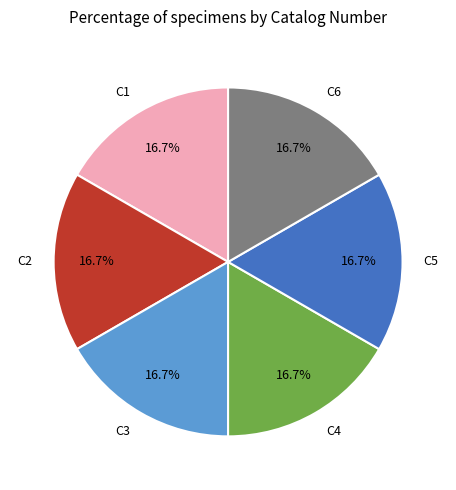

Approximately how many times larger is the value at C3 compared to C2?

1.0